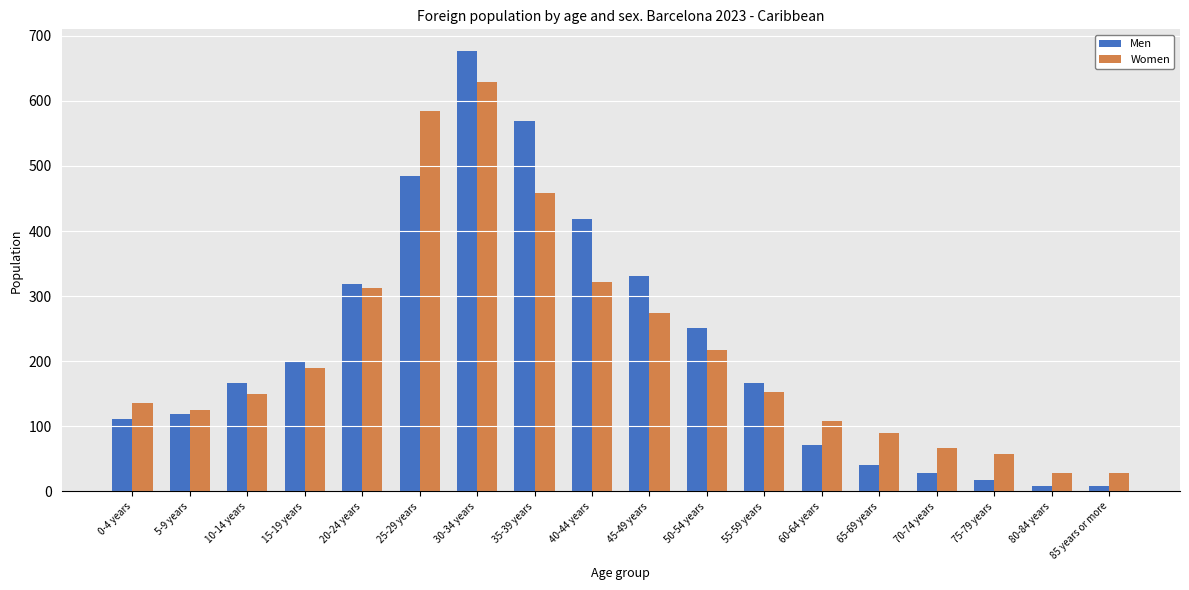

At 40-44 years, list the series in order from smallest to largest.

Women, Men